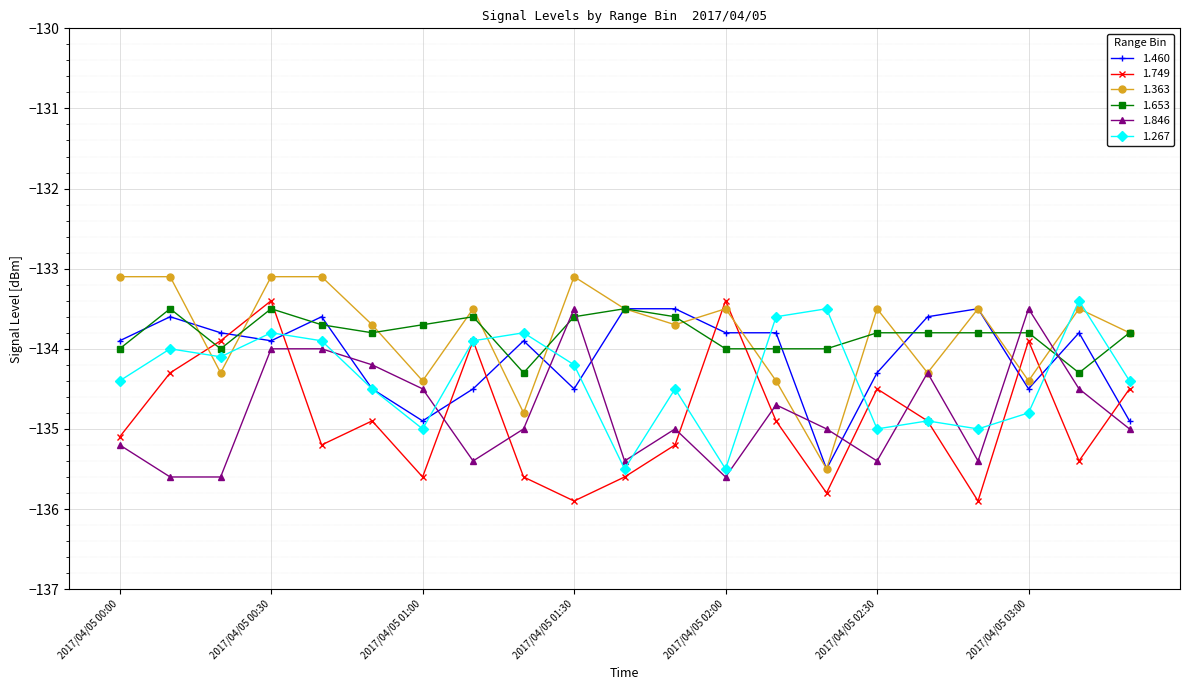

Which series has the largest range (max minus min)?

1.749